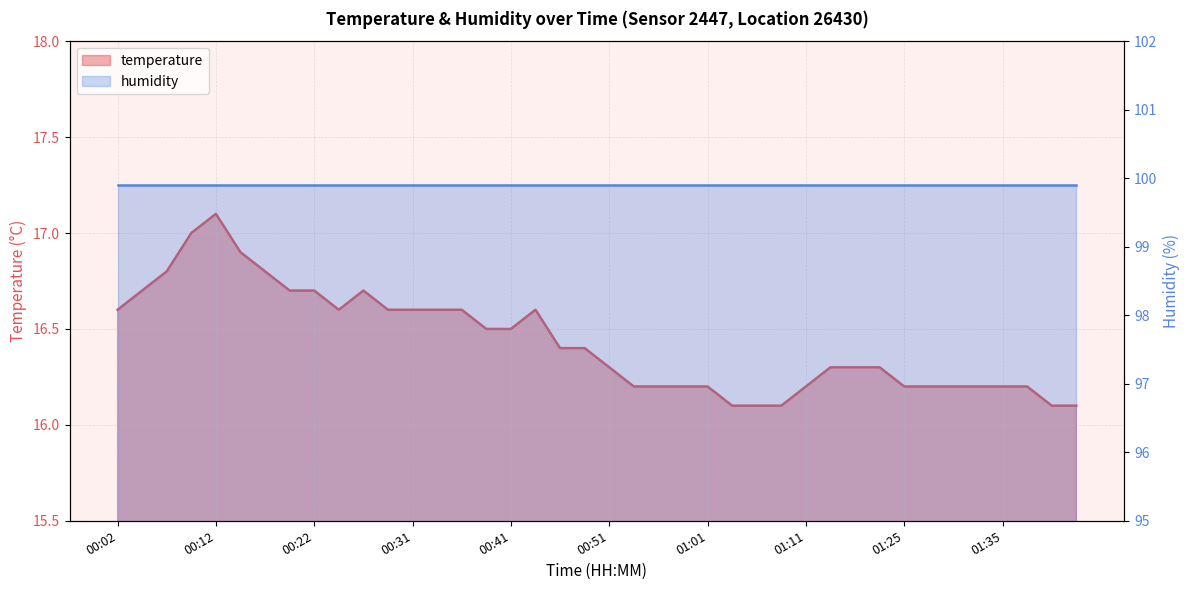

What is the difference between the second highest and second lowest values?

0.9